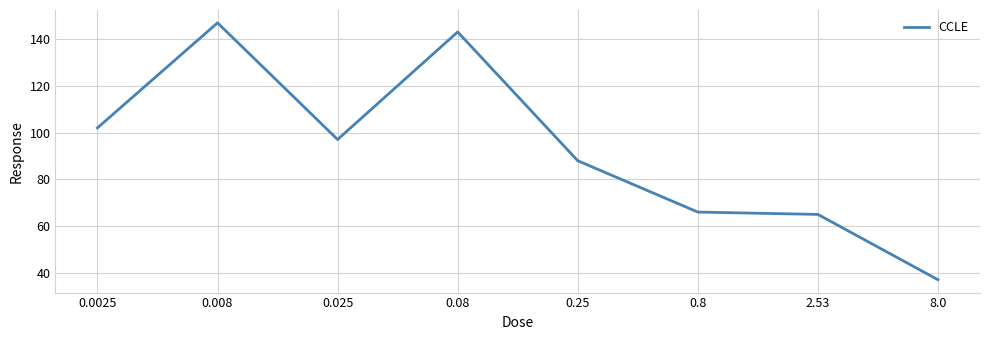

True or false: the data shows 38.3 at 2.53.

False